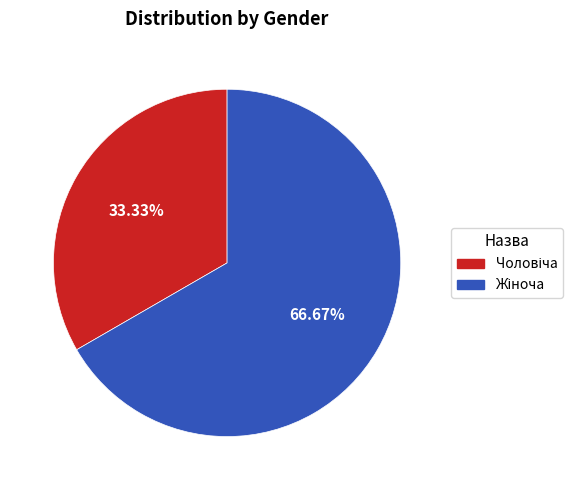

Is there a majority slice in this chart?

Yes